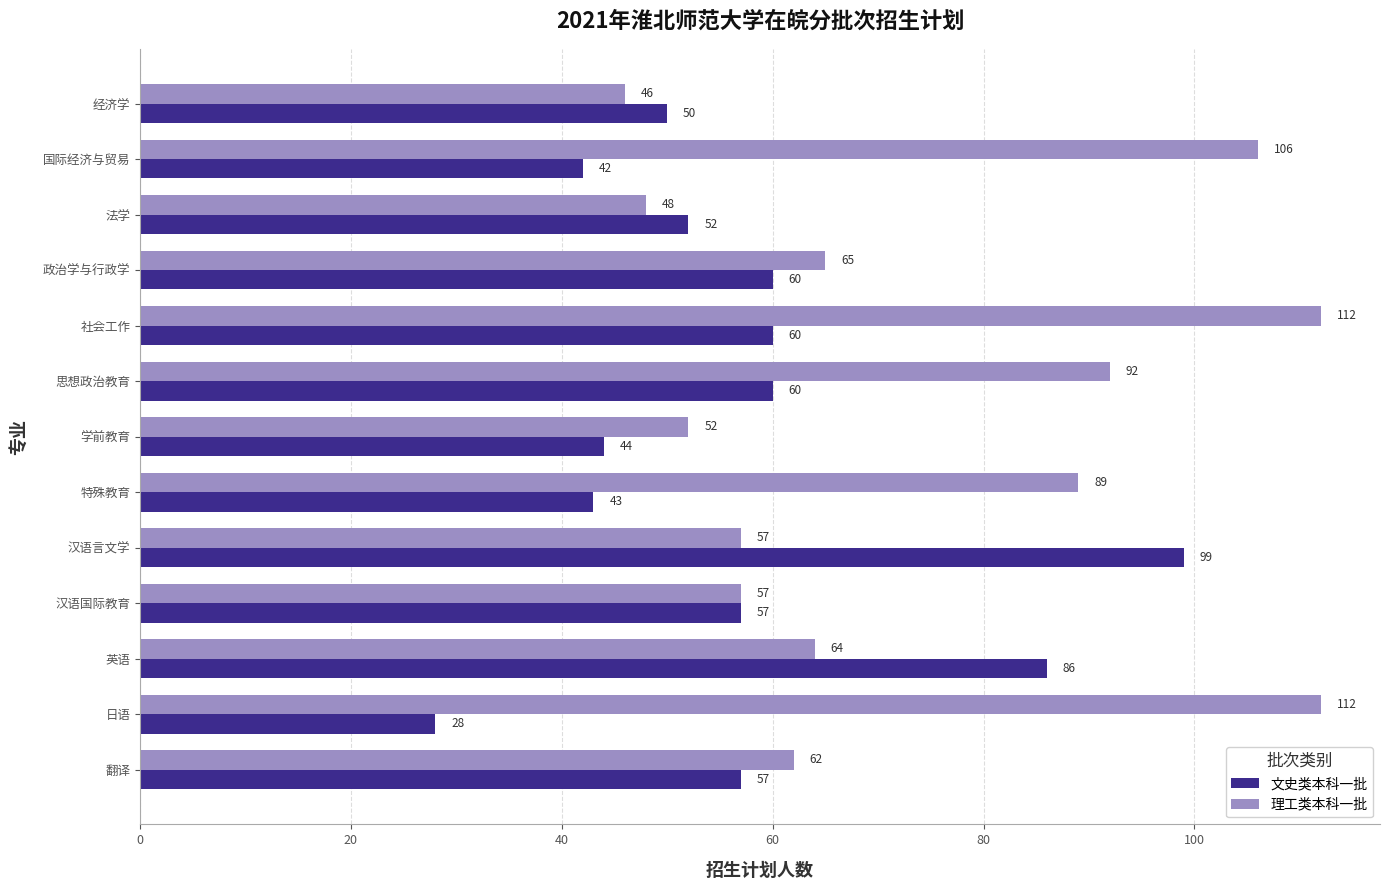

Rank the series by their average value, from lowest to highest.

文史类本科一批, 理工类本科一批